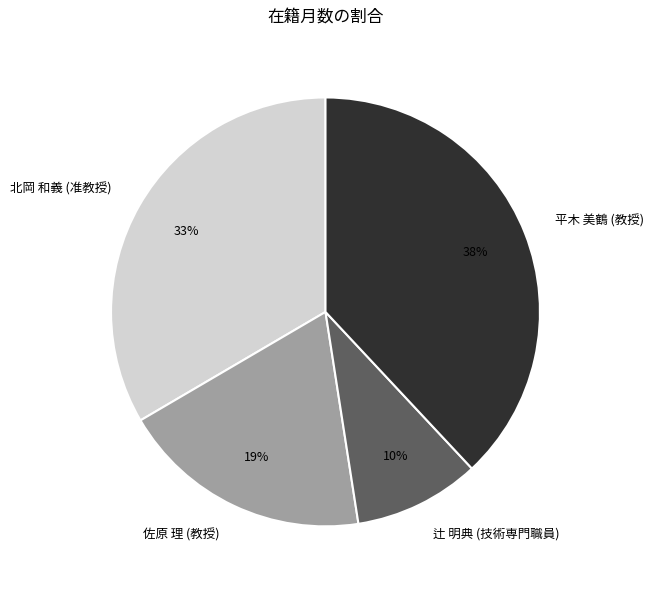

True or false: 佐原 理 (教授) accounts for 29% of the total.

False